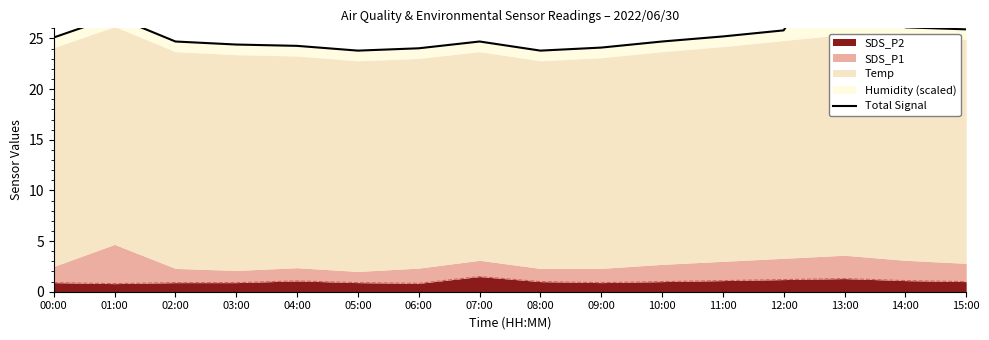

Is it true that the value at 05:00 is 31.5?

False